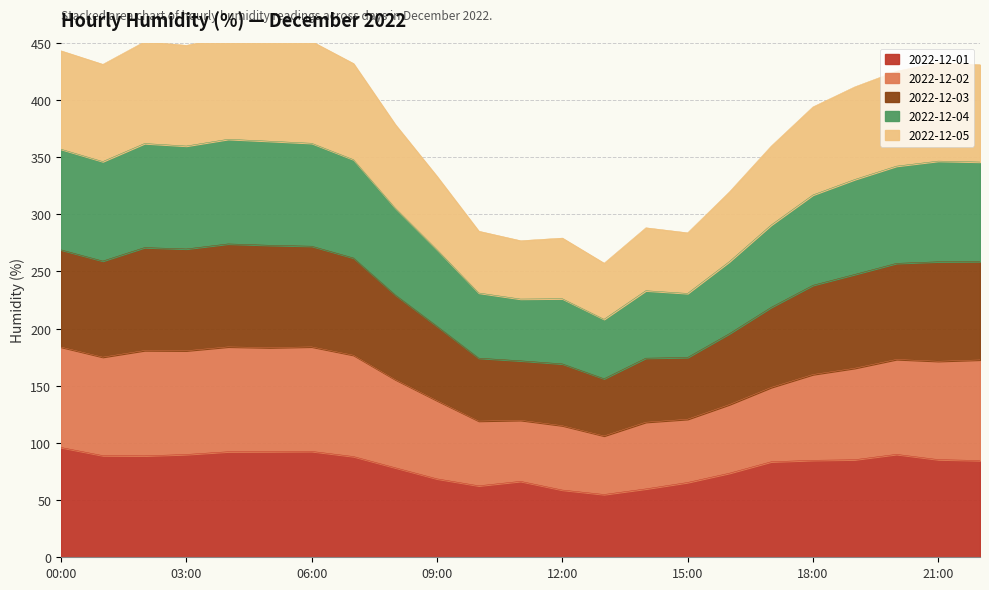

True or false: 2022-12-01 has a value of 68.6 at 09:00.

True